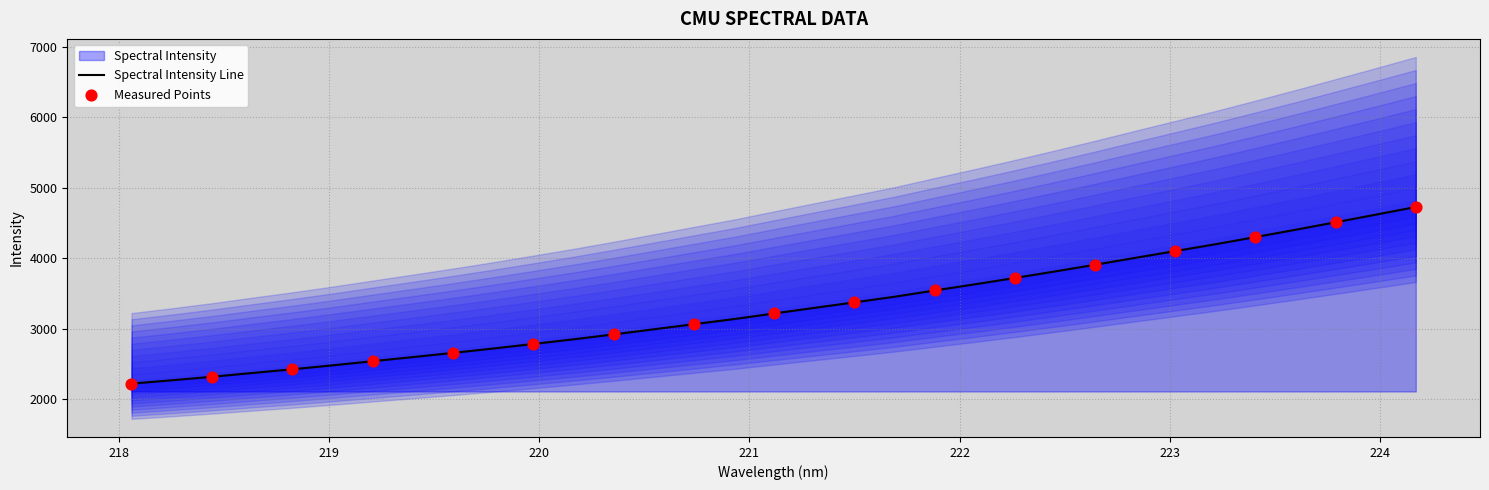

What is the minimum value for Spectral Intensity Line?

2222.4